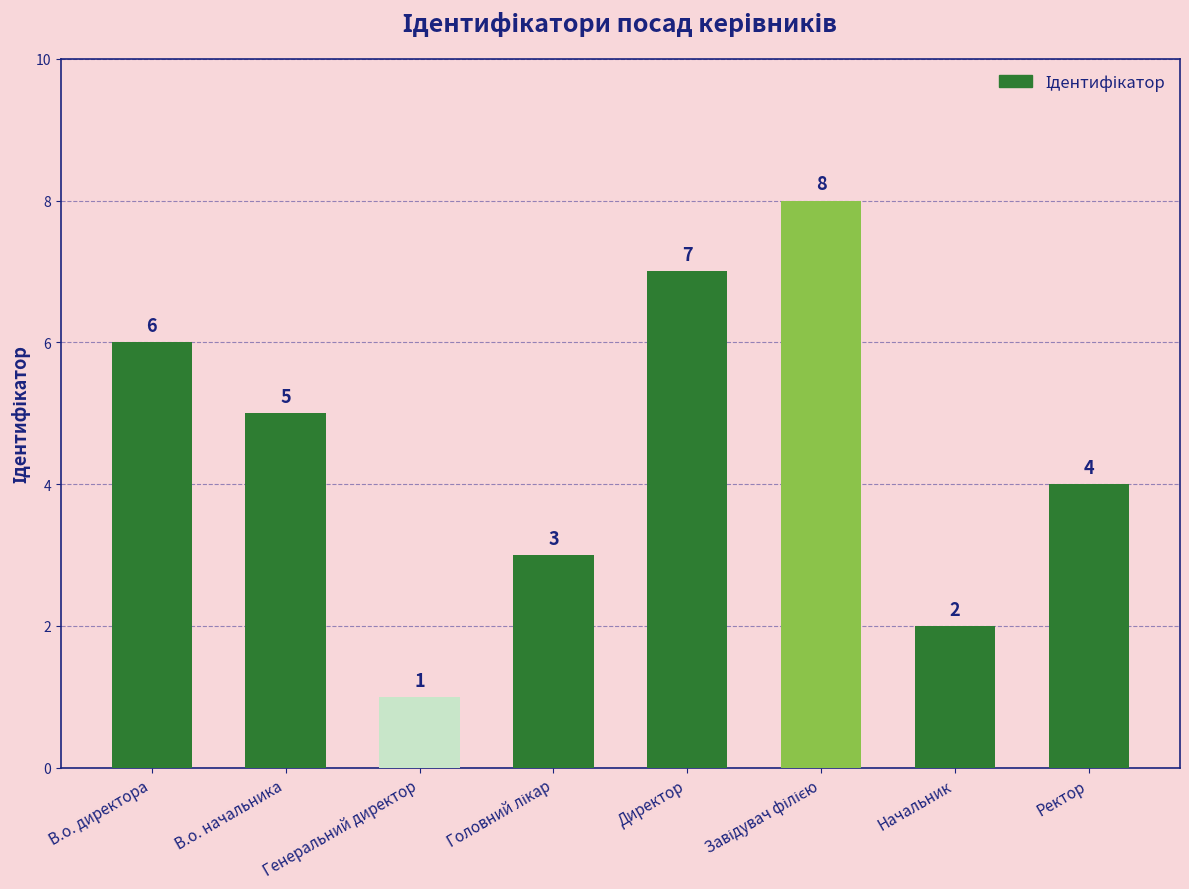

How many values are between 3 and 7?

5